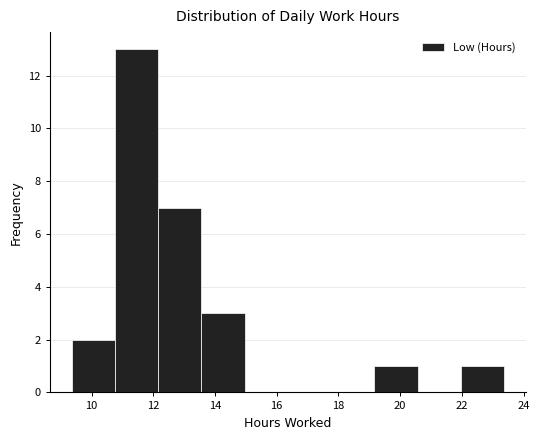

Reading left to right, transcribe this chart: for each bar, give the range it covers on the x-axis and its height. Neither the bar edges nor the heights are printed on the chart, so give them approximately, as read against the axes.

9.4 to 10.8: 2
10.8 to 12.2: 13
12.2 to 13.6: 7
13.6 to 15.0: 3
15.0 to 16.4: 0
16.4 to 17.8: 0
17.8 to 19.2: 0
19.2 to 20.6: 1
20.6 to 22.0: 0
22.0 to 23.4: 1